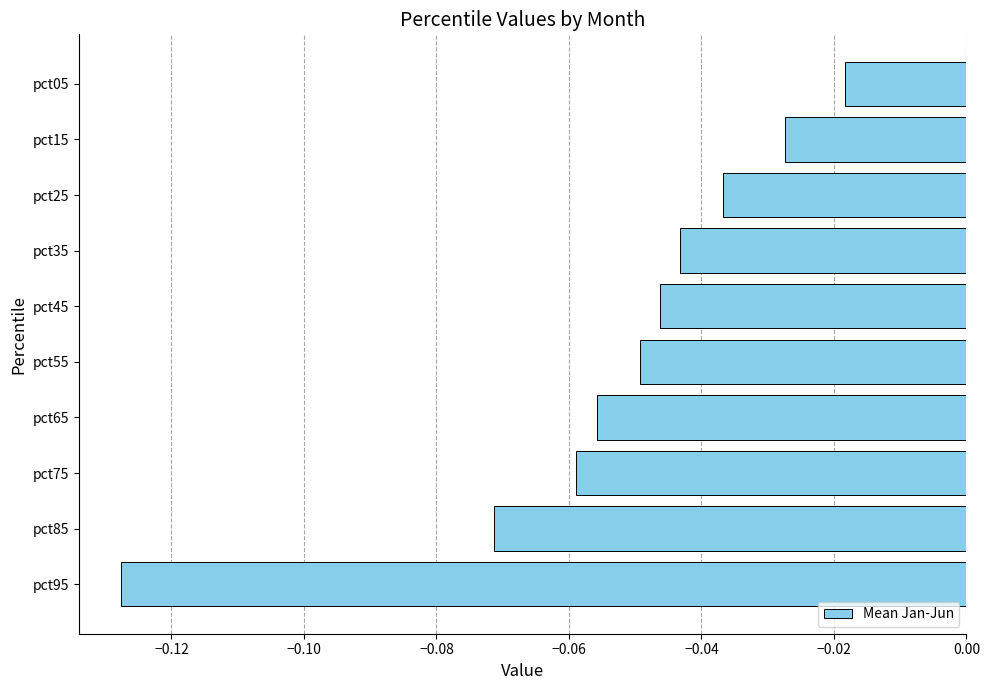

Which category has the lowest value across all series?

pct95